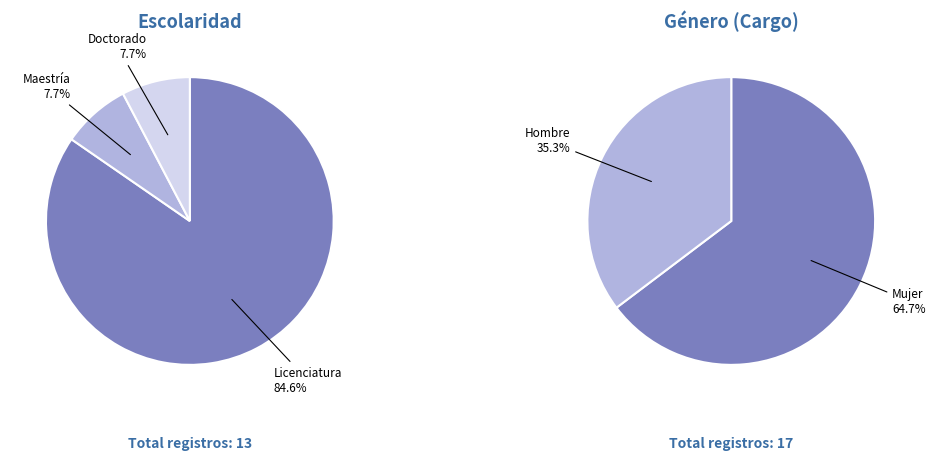

The Doctorado slice represents 14% of the pie. True or false?

False